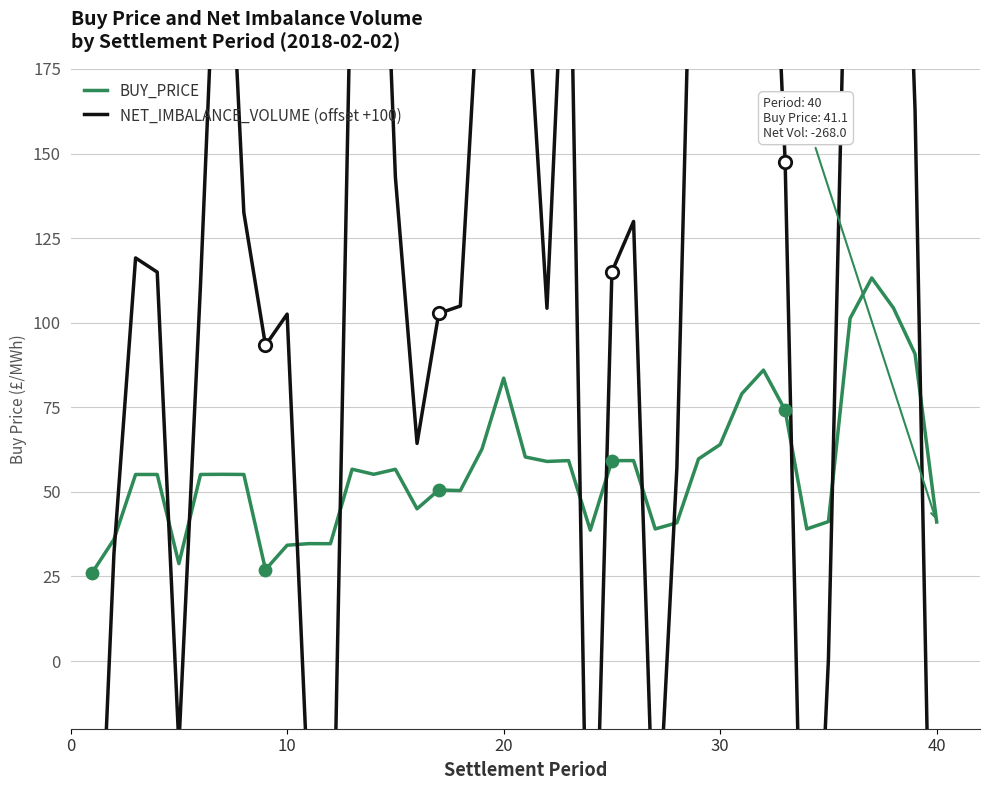

What are all the series names shown in the legend?

BUY_PRICE, NET_IMBALANCE_VOLUME (offset +100)